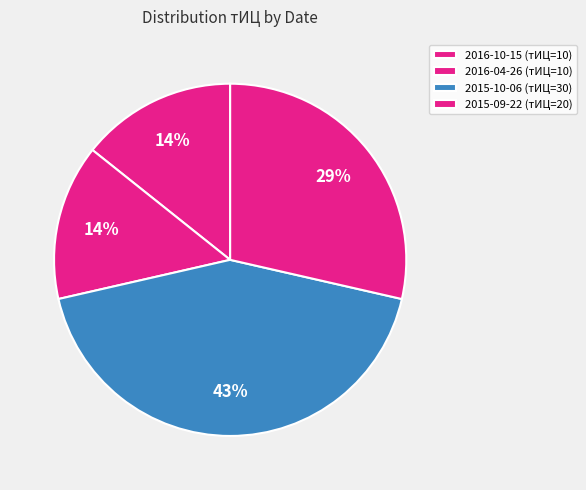

To the nearest percent, what is the difference between the 2015-10-06 (тИЦ=30) and 2016-10-15 (тИЦ=10) slice percentages?

29%